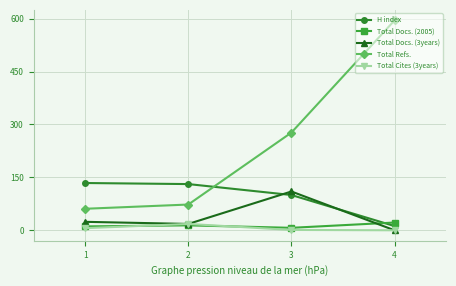

True or false: Total Cites (3years) has more than 0 points higher than both neighbors.

True